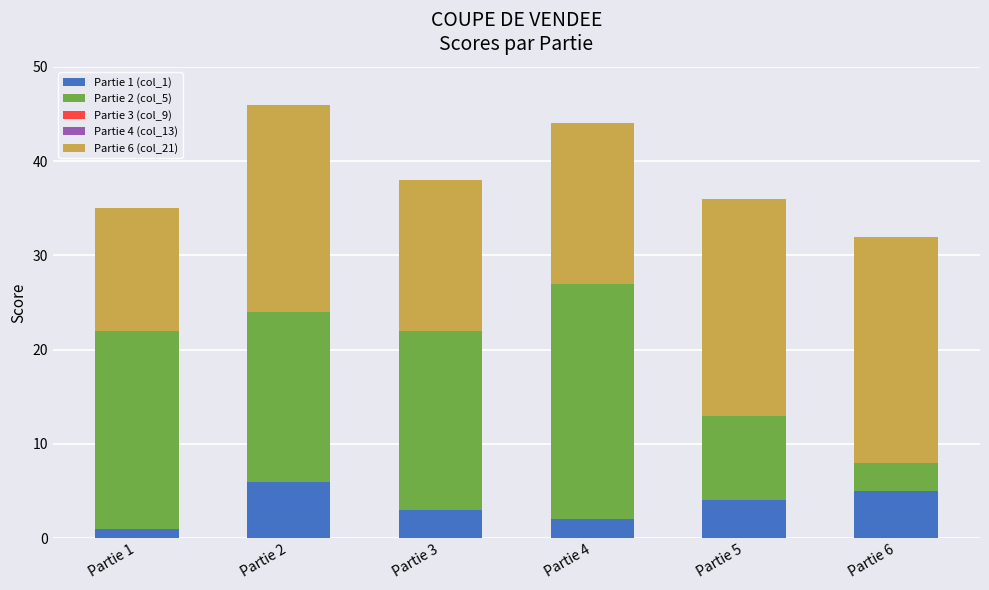

At which label does Partie 1 (col_1) reach its minimum?

Partie 1